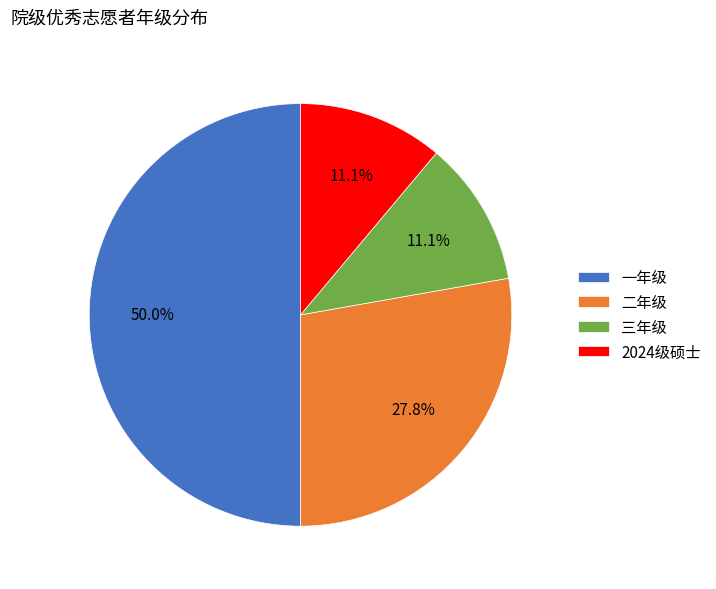

What percentage do 2024级硕士 and 一年级 together represent?

61.1%